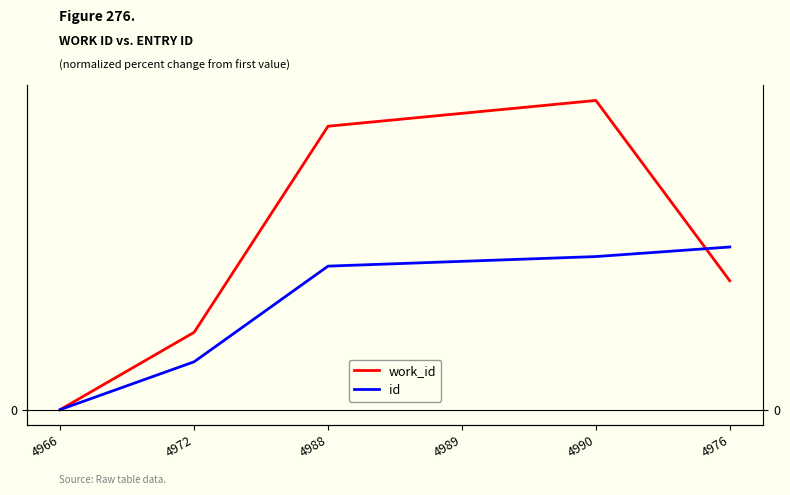

Which series changed the most between 4966 and 4989?

work_id